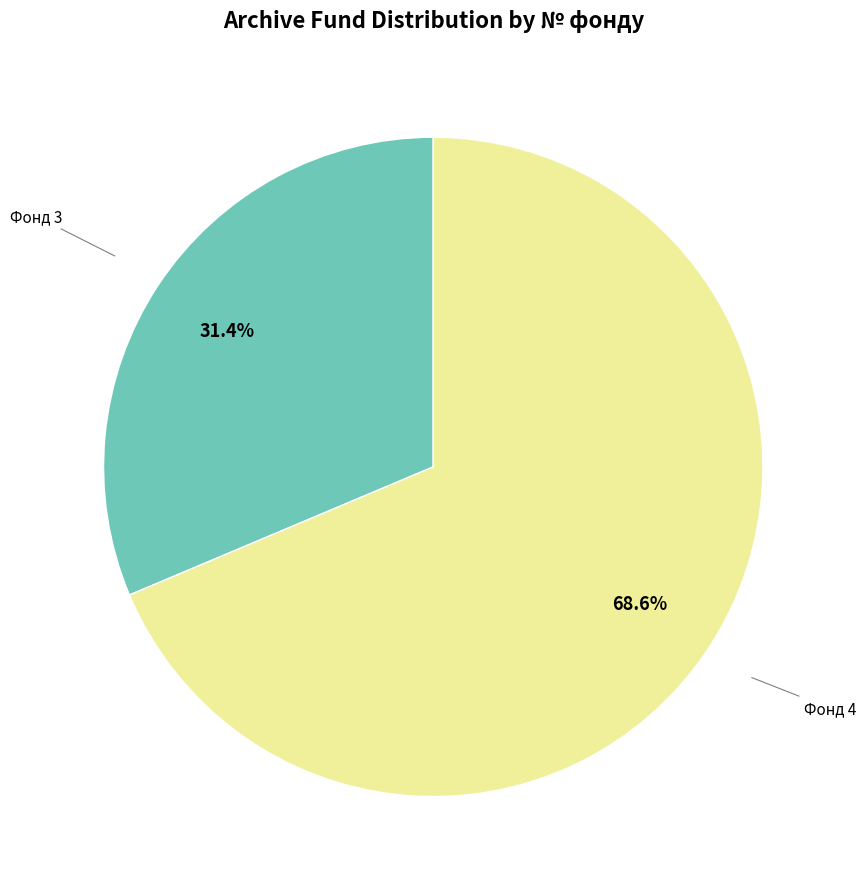

Is there any slice that represents more than half of the pie?

Yes